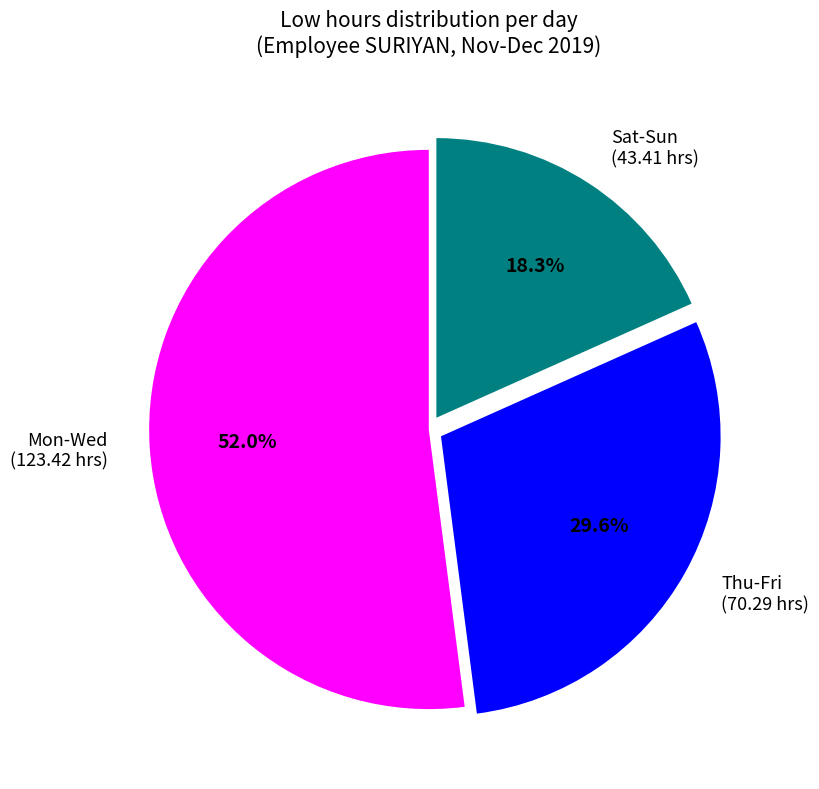

How many segments does this pie chart have?

3